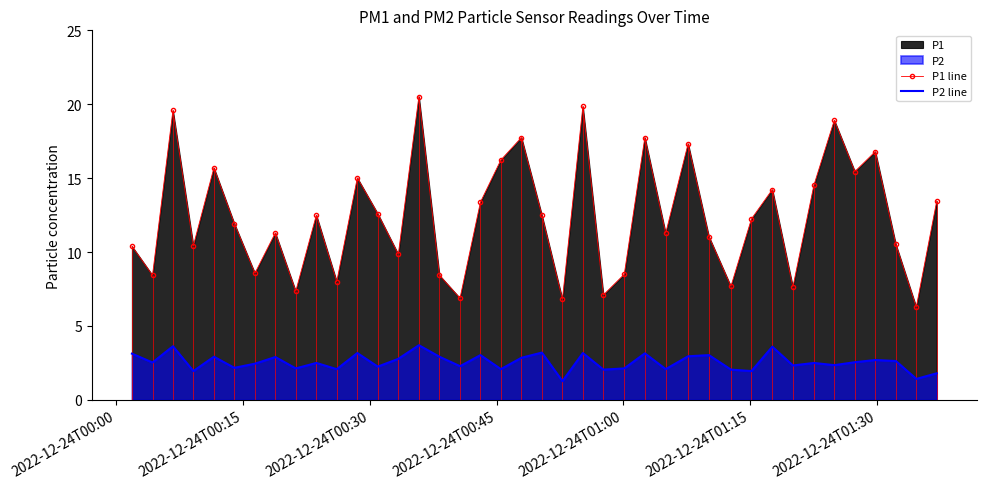

True or false: P1 line and P2 line cross at least once.

False